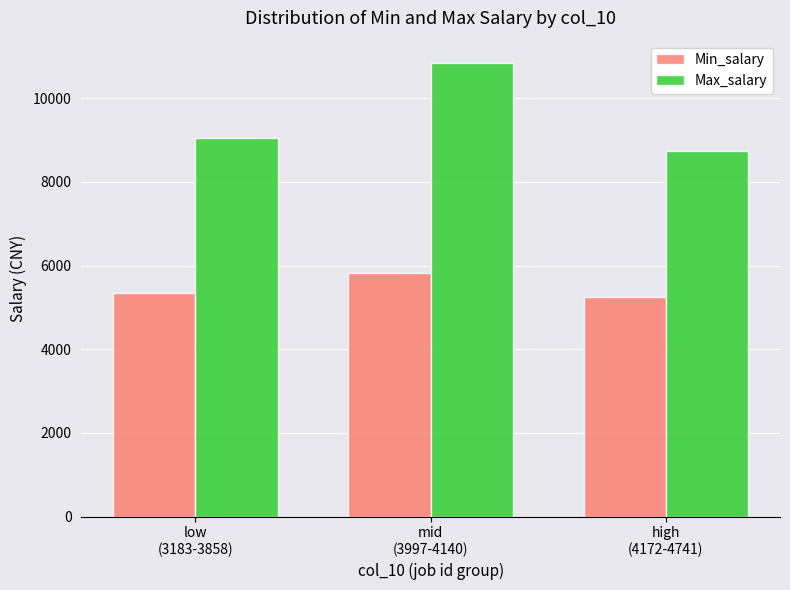

What is the sum of all Max_salary values?

28633.3